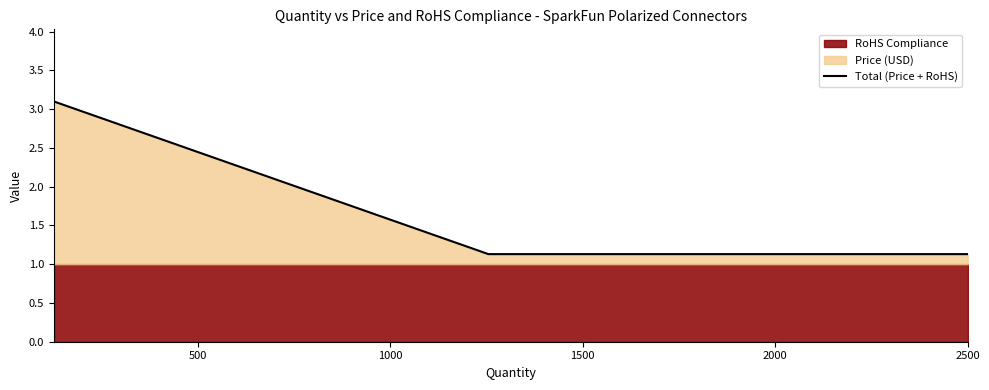

What is the minimum value for Total (Price + RoHS)?

1.1